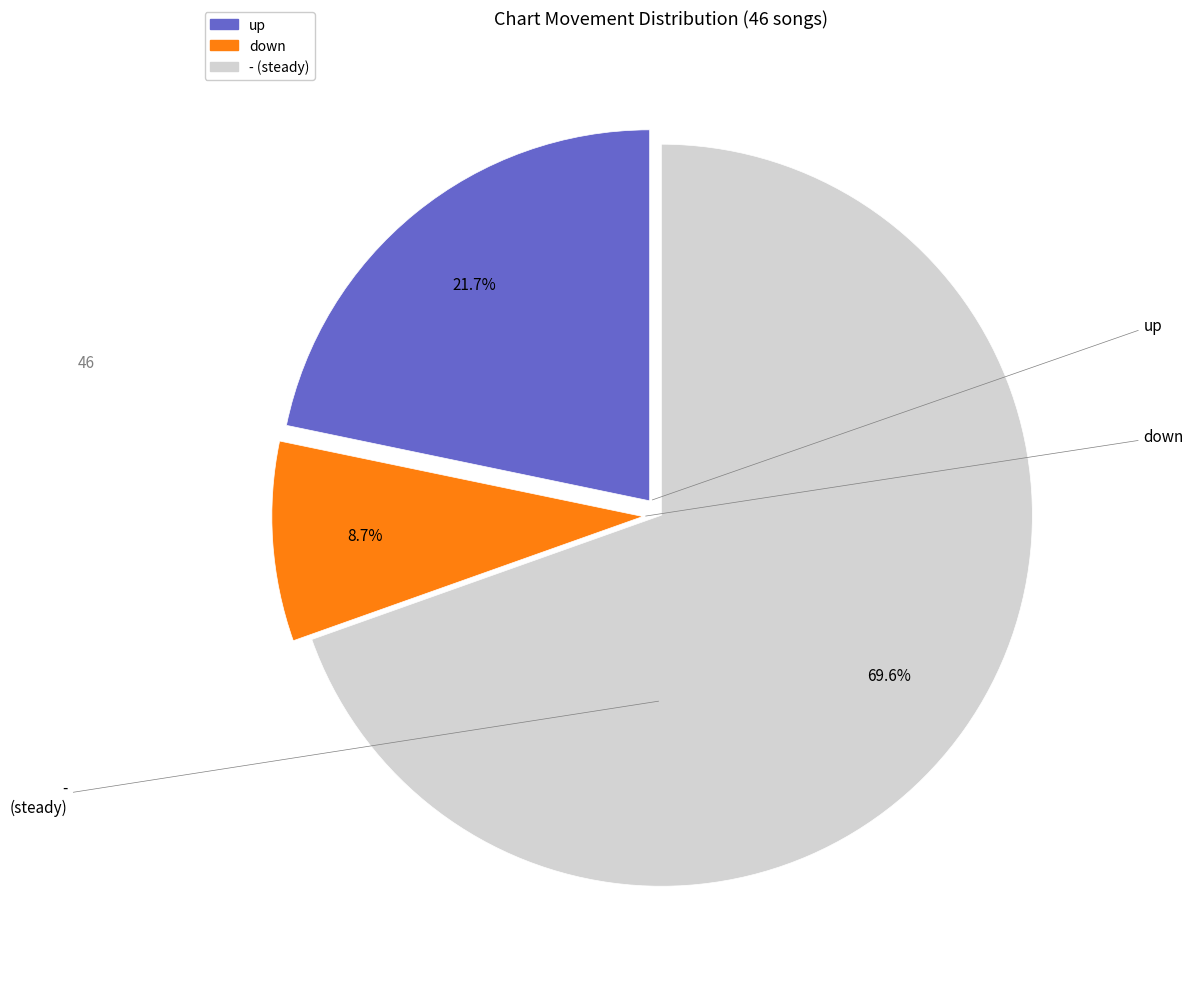

To the nearest percent, what is the average slice percentage?

33%